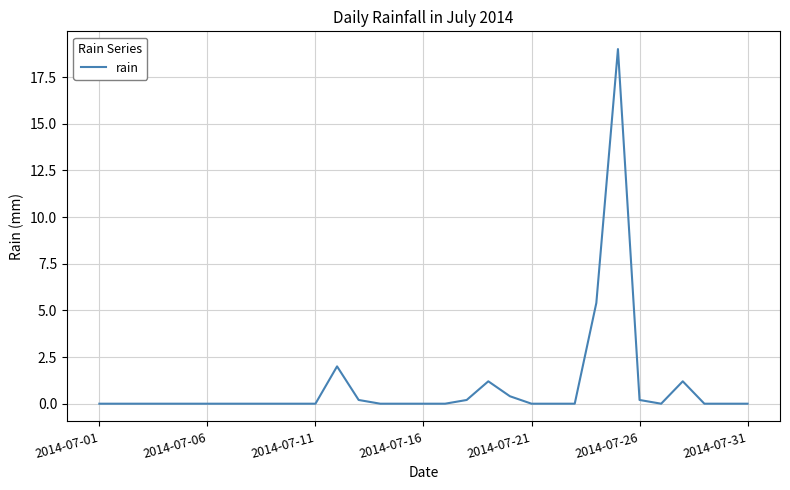

What is the difference between the maximum and minimum values?

19.0